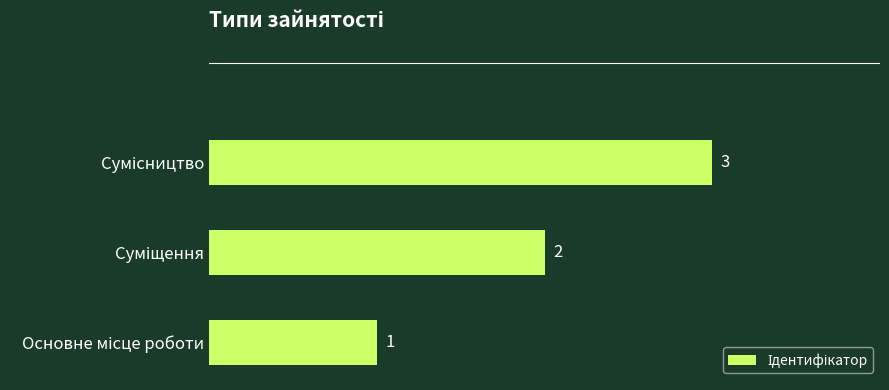

What is the smallest value displayed?

1